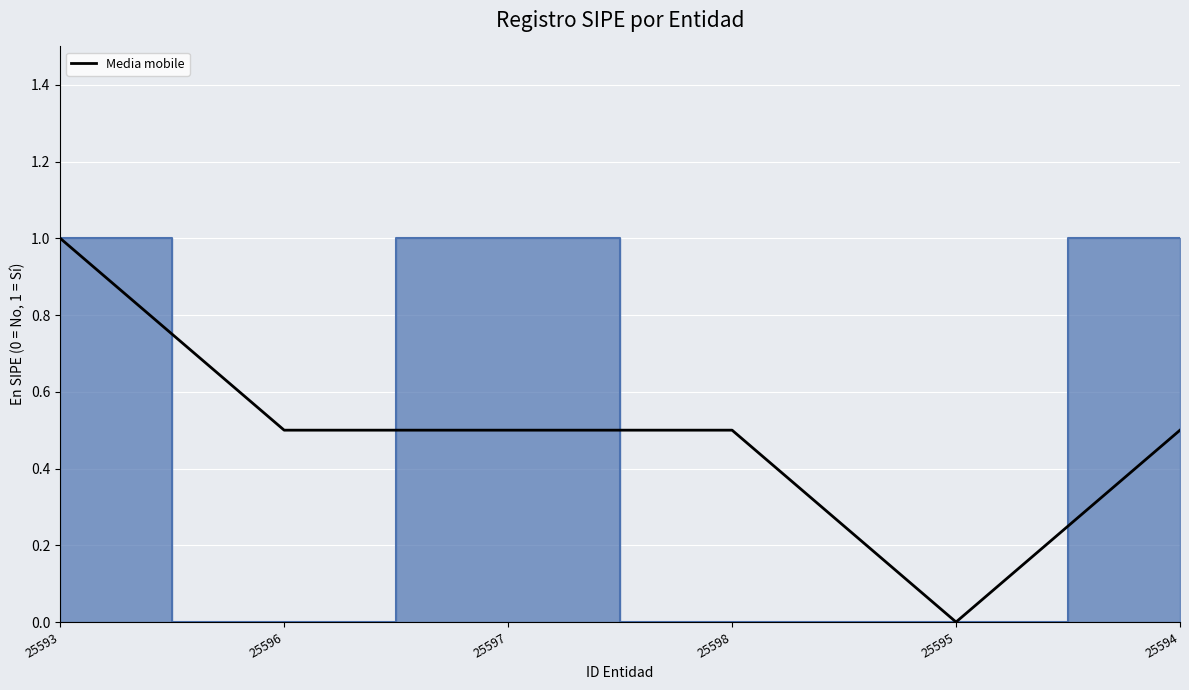

How many lines are shown in the chart?

1